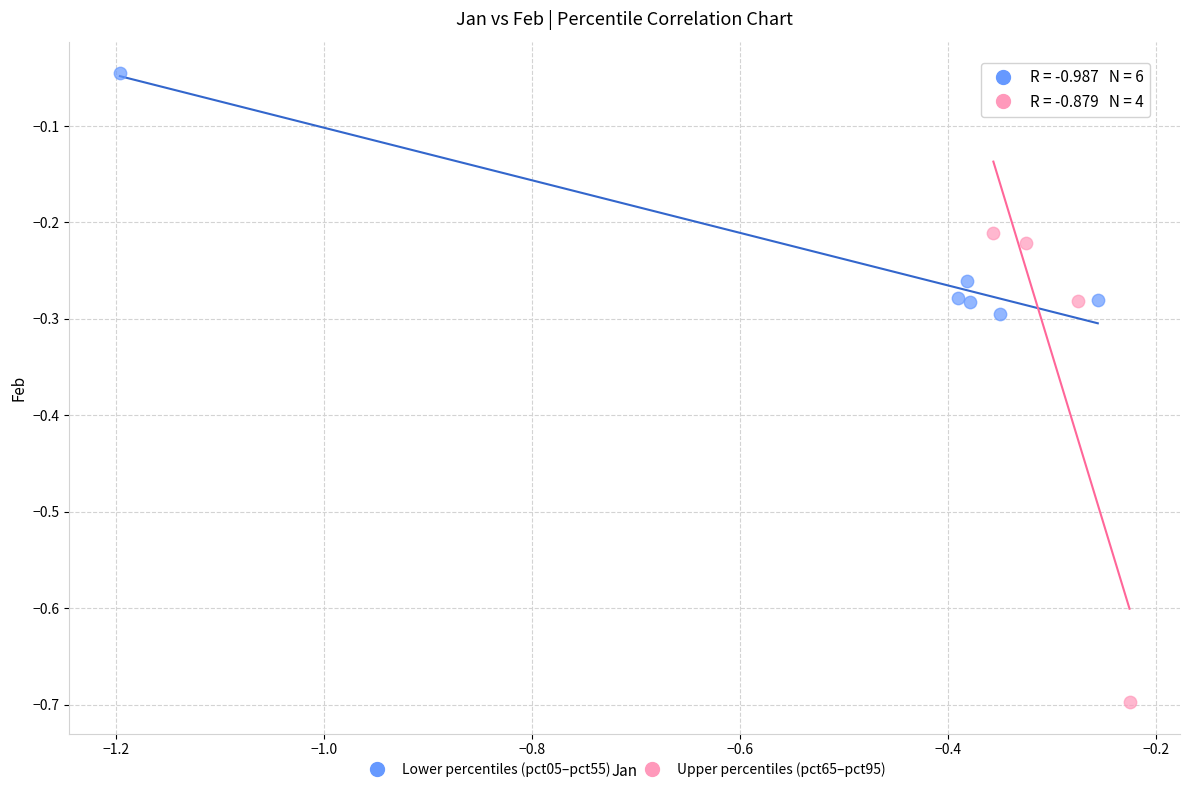

Which series has the widest spread of Y values?

Upper percentiles (pct65–pct95)